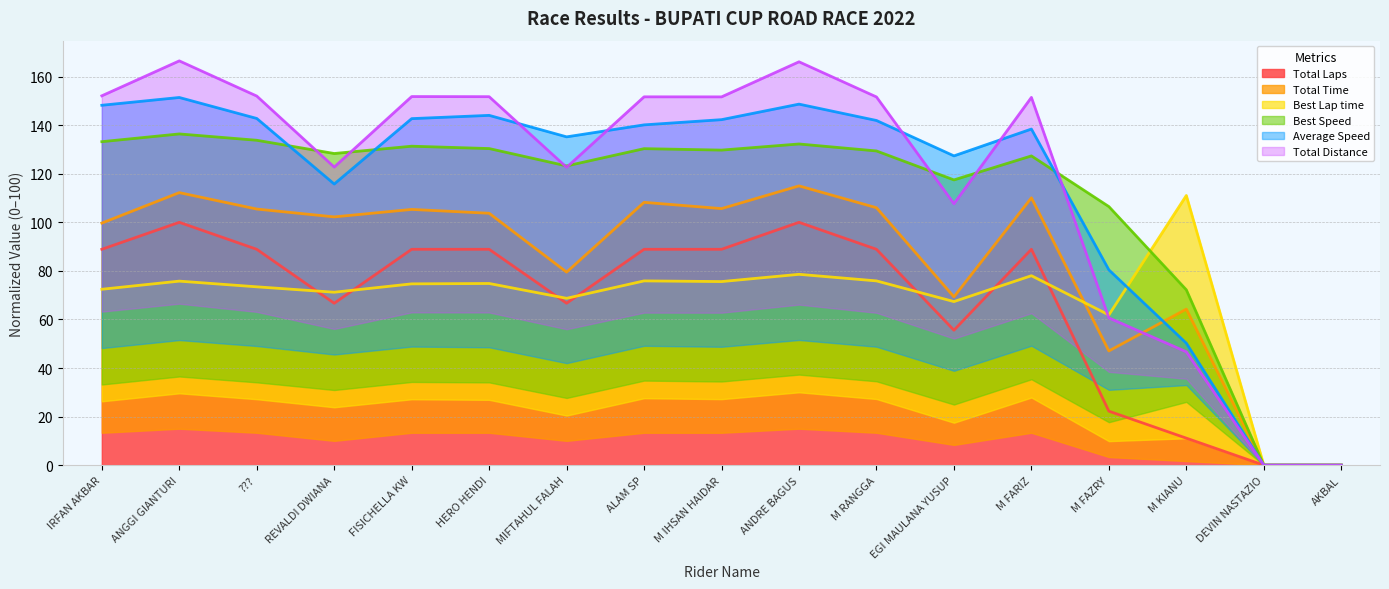

List the labels in order of Best Speed value, smallest first.

DEVIN NASTAZIO, AKBAL, M KIANU, M FAZRY, EGI MAULANA YUSUP, MIFTAHUL FALAH, M FARIZ, REVALDI DWIANA, M RANGGA, M IHSAN HAIDAR, ALAM SP, HERO HENDI, FISICHELLA KW, ANDRE BAGUS, IRFAN AKBAR, ???, ANGGI GIANTURI